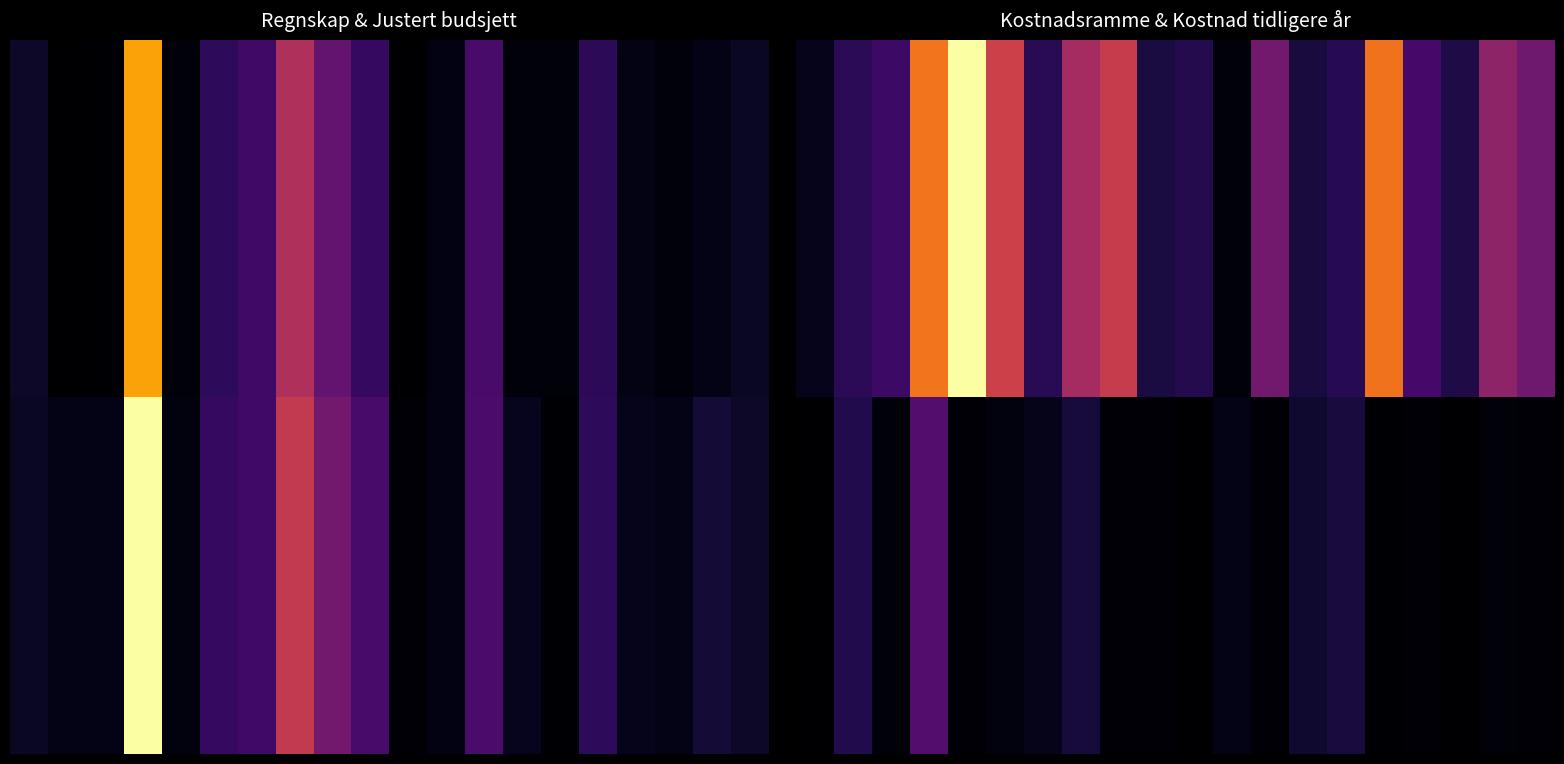

Which has a higher value, 10 or 1?

1